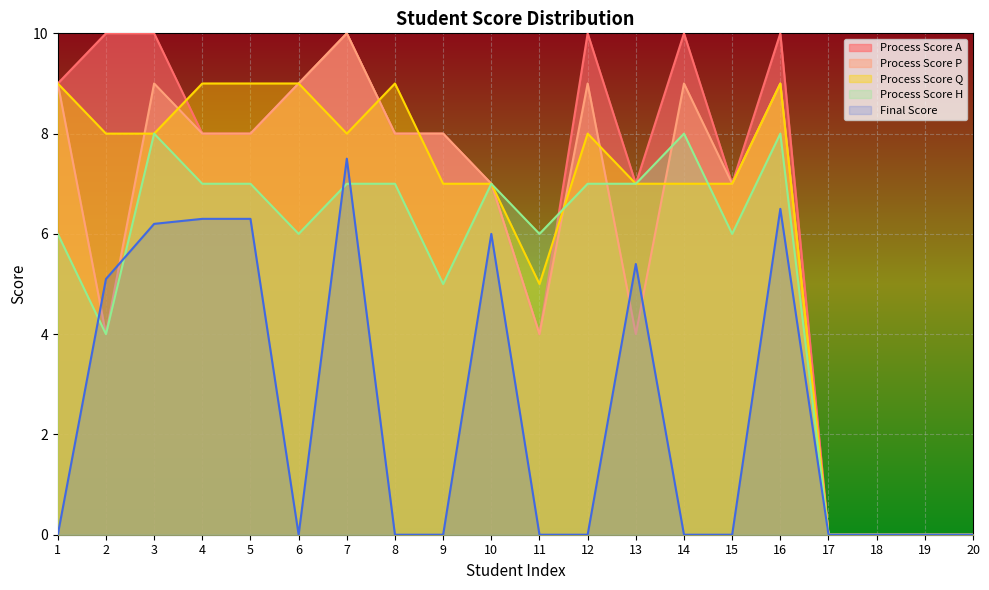

Reading left to right, what are all the values shown in this chart?

Process Score A: 1=9.0	2=10.0	3=10.0	4=8.0	5=8.0	6=9.0	7=10.0	8=8.0	9=8.0	10=7.0	11=4.0	12=10.0	13=7.0	14=10.0	15=7.0	16=10.0	17=0.0	18=0.0	19=0.0	20=0.0
Process Score P: 1=9.0	2=4.0	3=9.0	4=8.0	5=8.0	6=9.0	7=10.0	8=8.0	9=8.0	10=7.0	11=4.0	12=9.0	13=4.0	14=9.0	15=7.0	16=9.0	17=0.0	18=0.0	19=0.0	20=0.0
Process Score Q: 1=9.0	2=8.0	3=8.0	4=9.0	5=9.0	6=9.0	7=8.0	8=9.0	9=7.0	10=7.0	11=5.0	12=8.0	13=7.0	14=7.0	15=7.0	16=9.0	17=0.0	18=0.0	19=0.0	20=0.0
Process Score H: 1=6.0	2=4.0	3=8.0	4=7.0	5=7.0	6=6.0	7=7.0	8=7.0	9=5.0	10=7.0	11=6.0	12=7.0	13=7.0	14=8.0	15=6.0	16=8.0	17=0.0	18=0.0	19=0.0	20=0.0
Final Score: 1=0.0	2=5.1	3=6.2	4=6.3	5=6.3	6=0.0	7=7.5	8=0.0	9=0.0	10=6.0	11=0.0	12=0.0	13=5.4	14=0.0	15=0.0	16=6.5	17=0.0	18=0.0	19=0.0	20=0.0